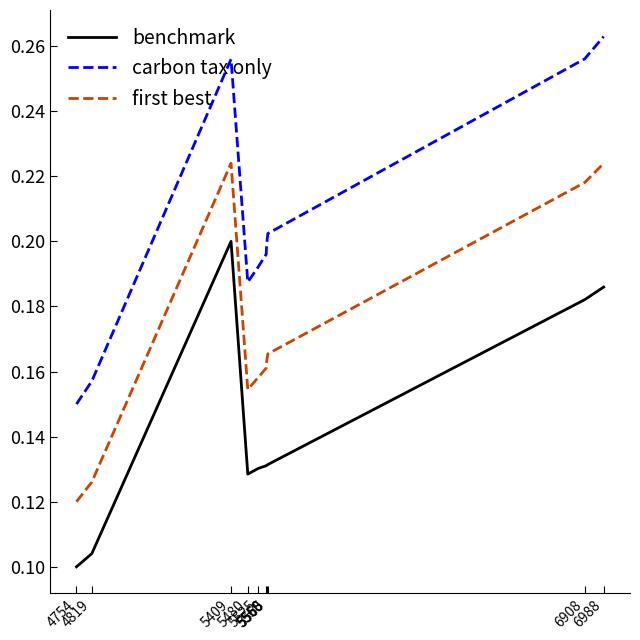

How many interior local peaks does the first best series have?

1